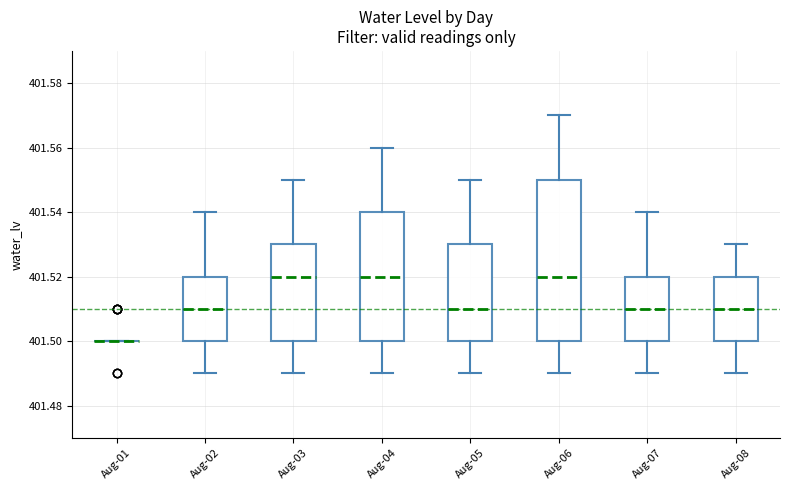

Where does the median line of the box for Aug-02 sit on the y-axis? The values are not printed on the chart, so give them approximately, as read against the axis.

401.51